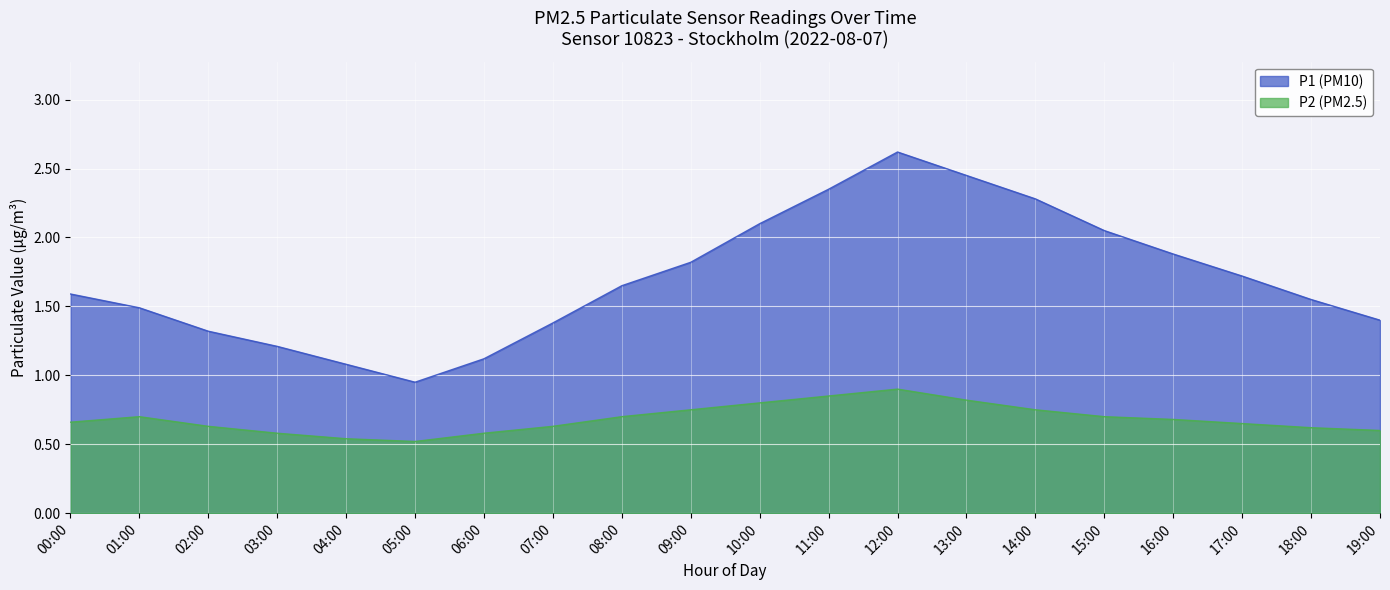

What is the greatest value displayed?

2.6